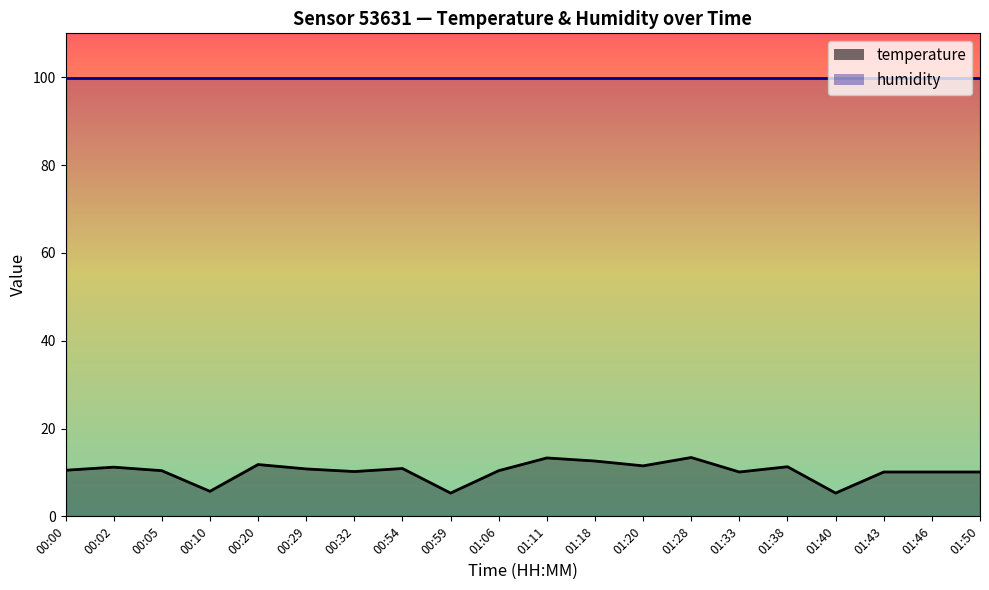

Reading right to left, list all the values displayed in this chart.

10.1	10.1	10.1	5.3	11.3	10.1	13.4	11.5	12.6	13.3	10.4	5.3	10.9	10.2	10.8	11.8	5.7	10.4	11.2	10.5